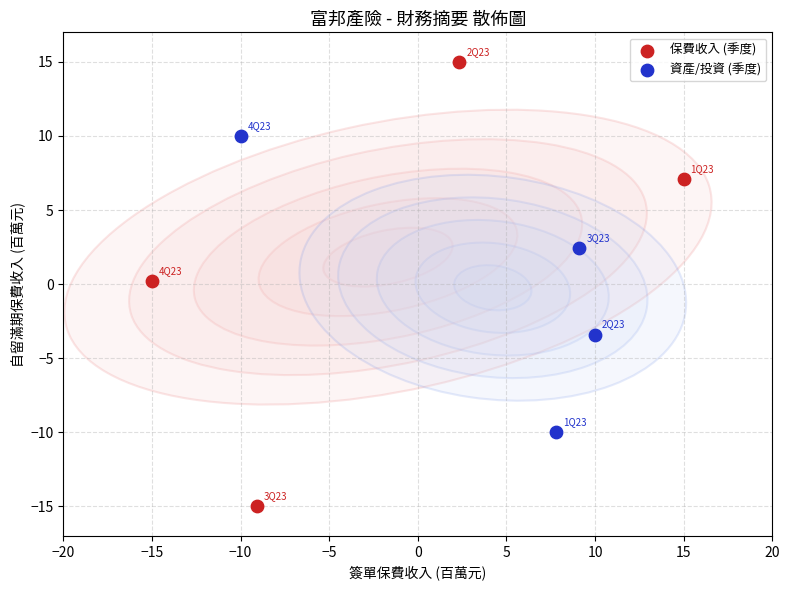

Which series reaches the maximum Y coordinate?

保費收入 (季度)